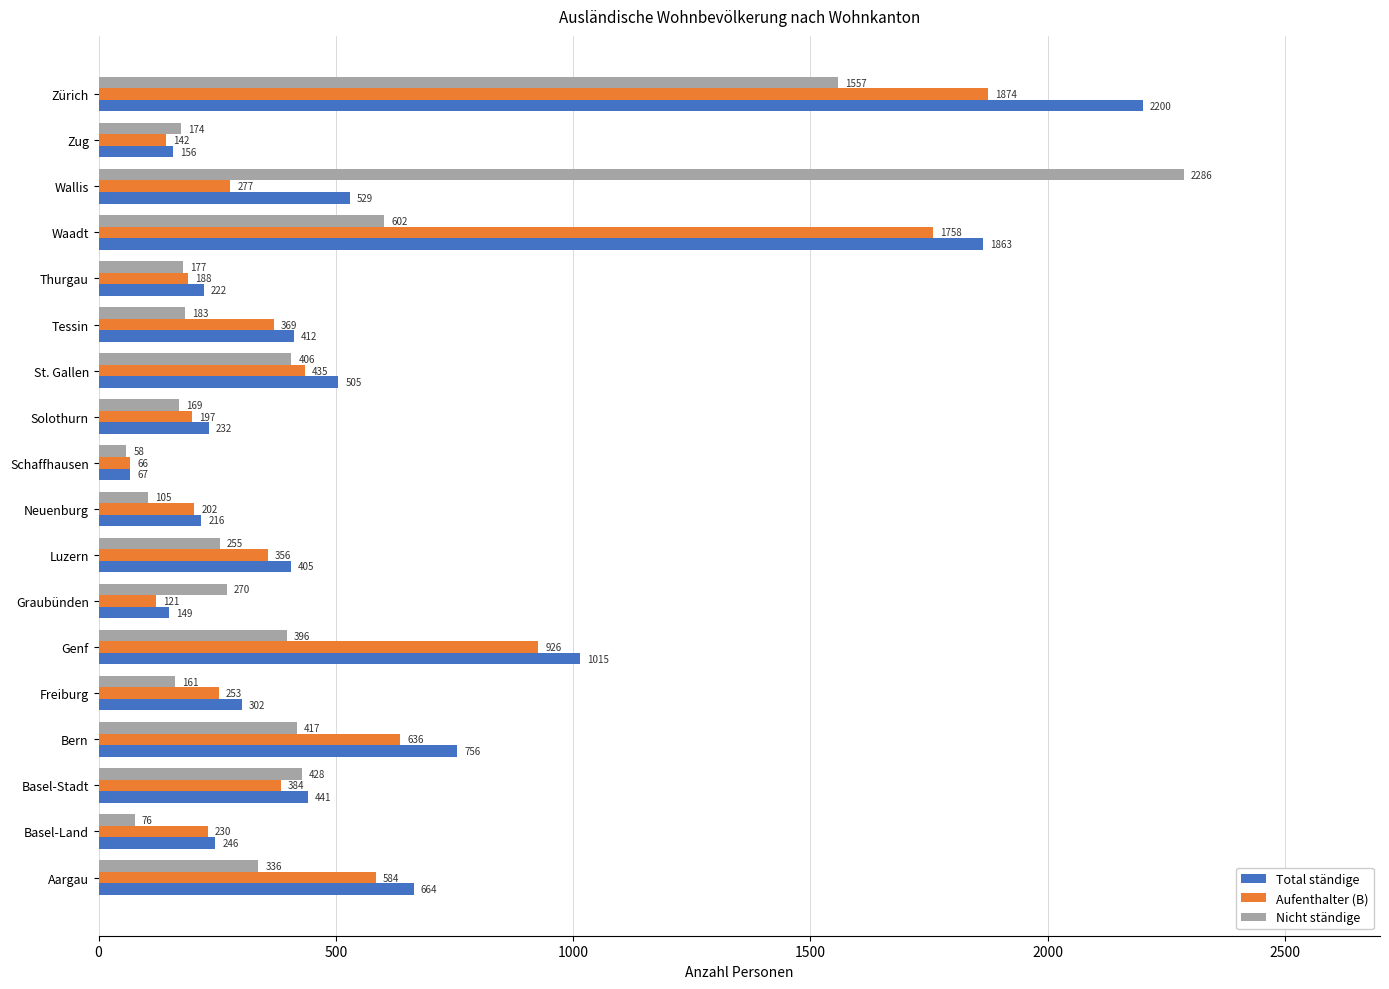

Where is Total ständige nearest to the value 1133?

Genf